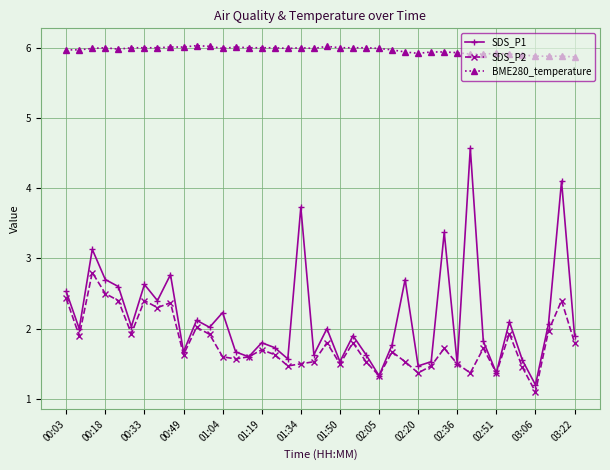

Count the number of categories in the chart.

40